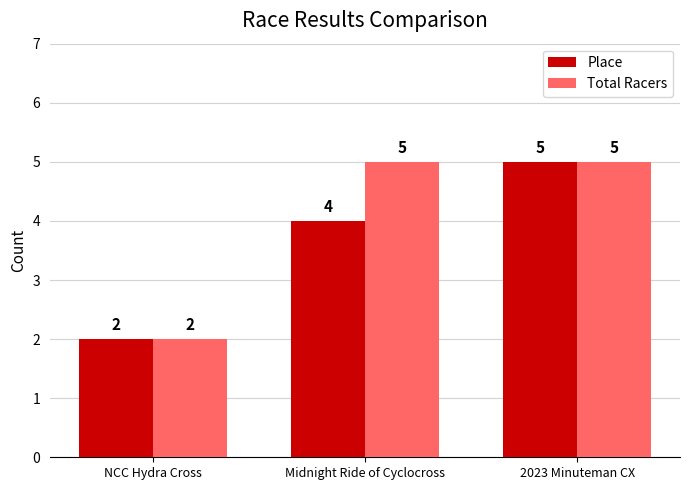

True or false: Place has a value of 4 at Midnight Ride of Cyclocross.

True